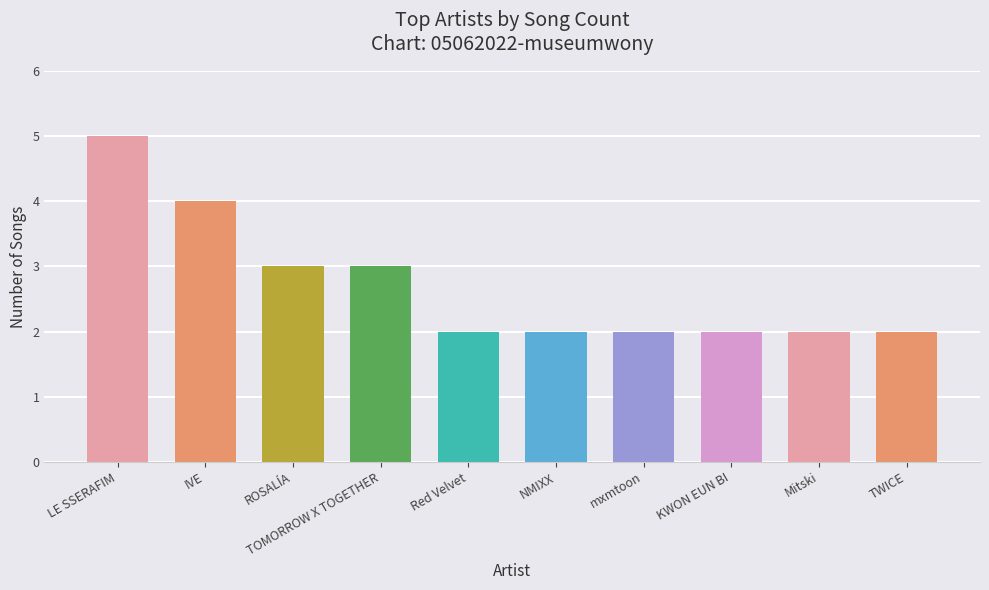

Is it true that the value at IVE is 2?

False